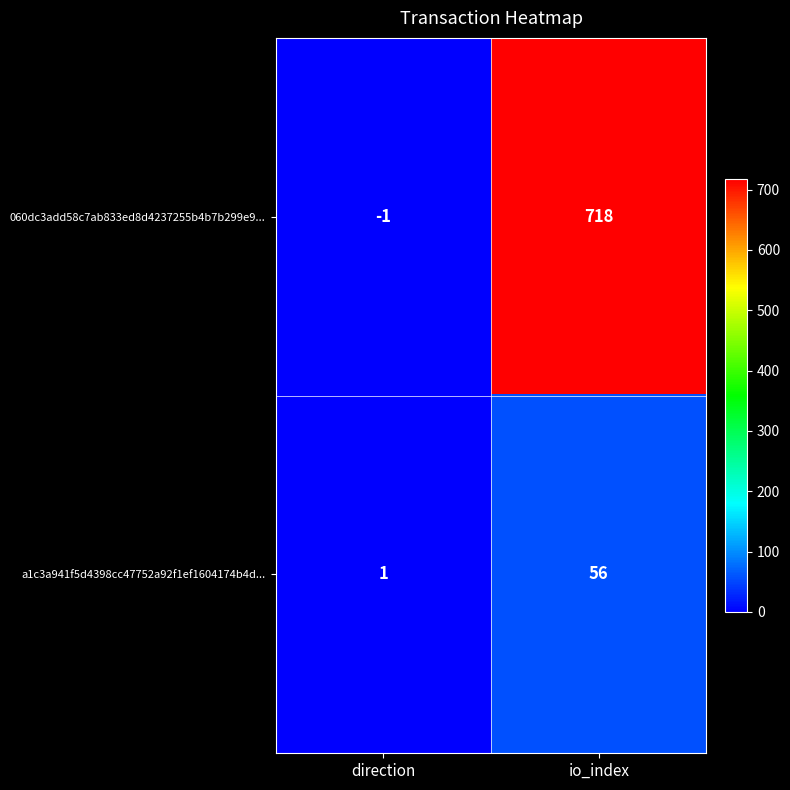

What is the maximum value shown in the chart?

718